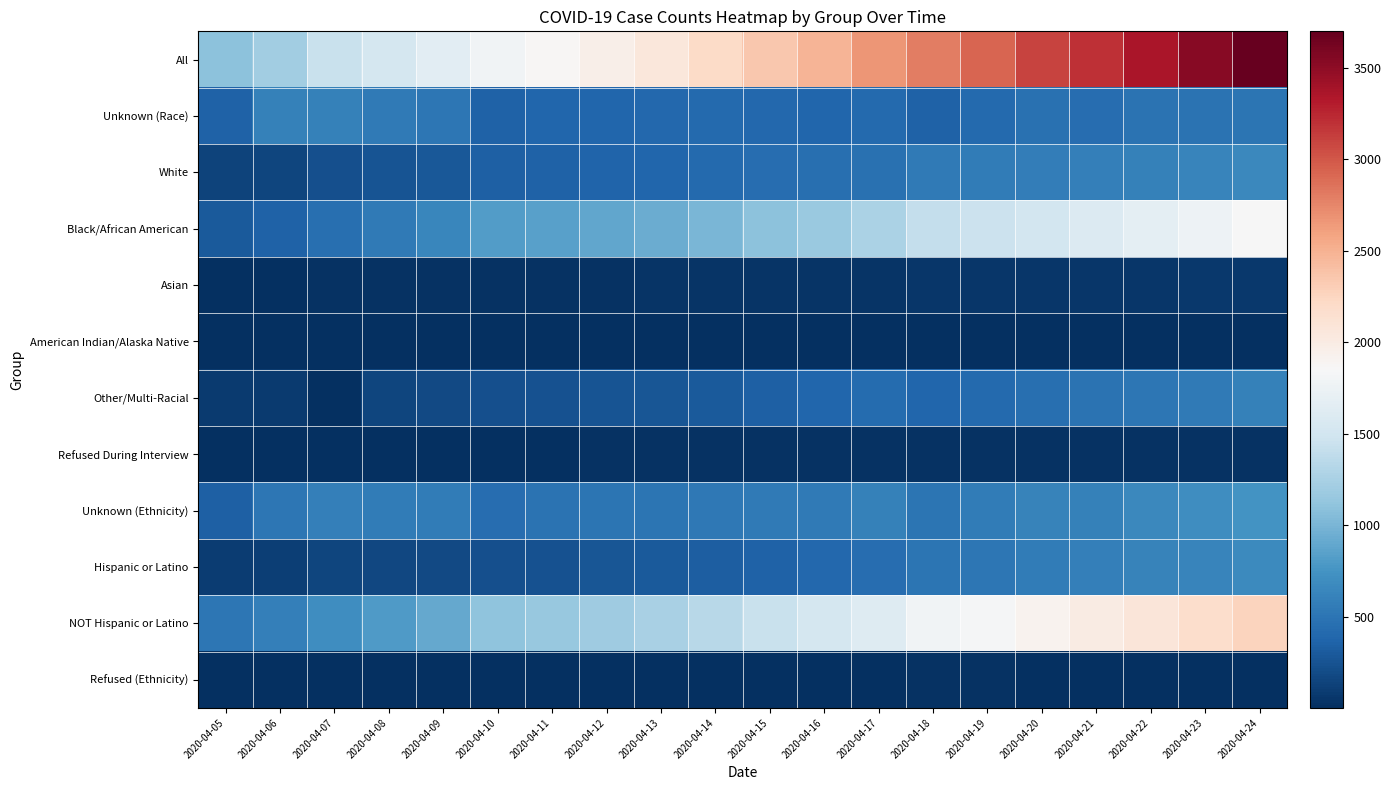

How many data points does each series have?

20